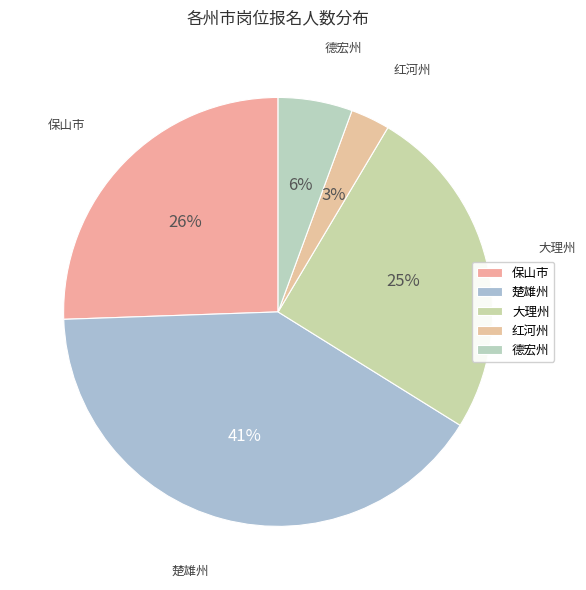

What is the largest slice in the pie chart?

楚雄州